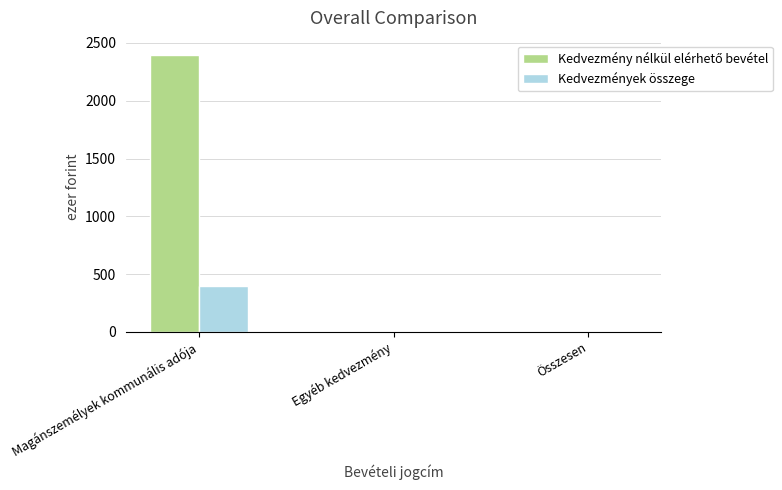

Read the Kedvezmények összege value at Magánszemélyek kommunális adója.

400